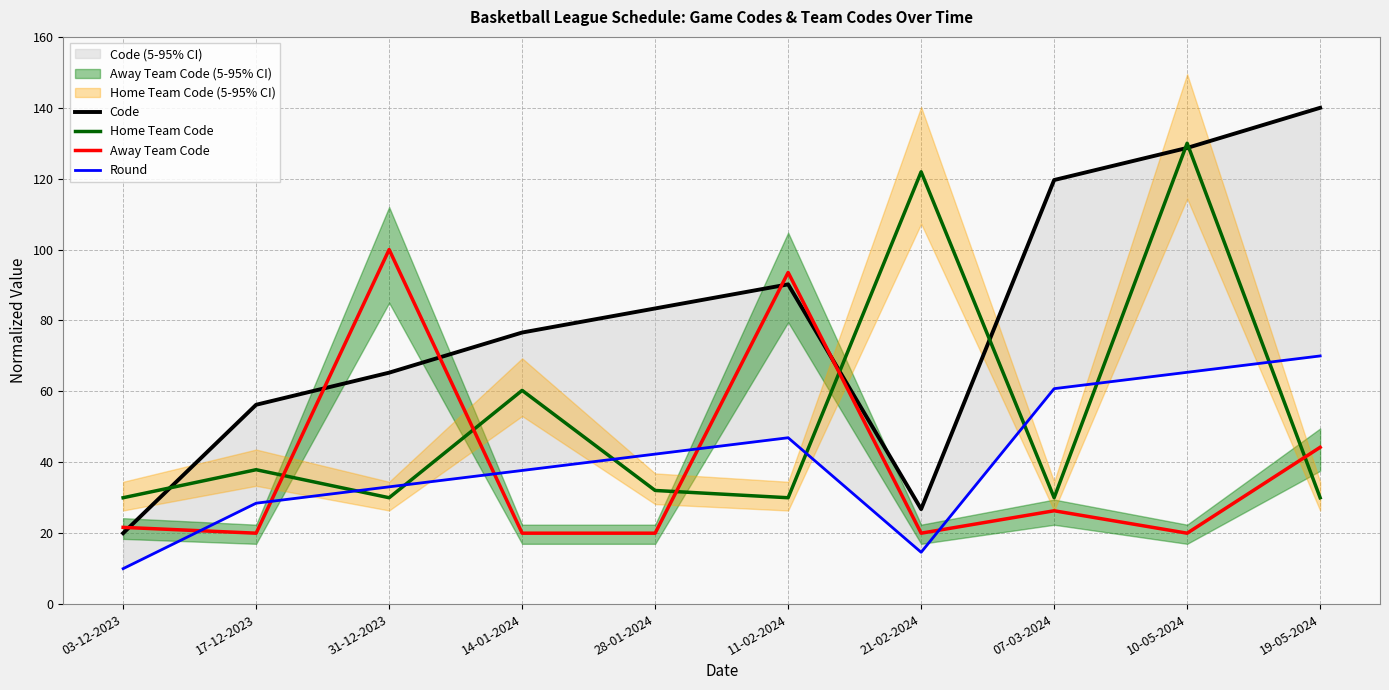

Which series changed the most between 14-01-2024 and 10-05-2024?

Home Team Code